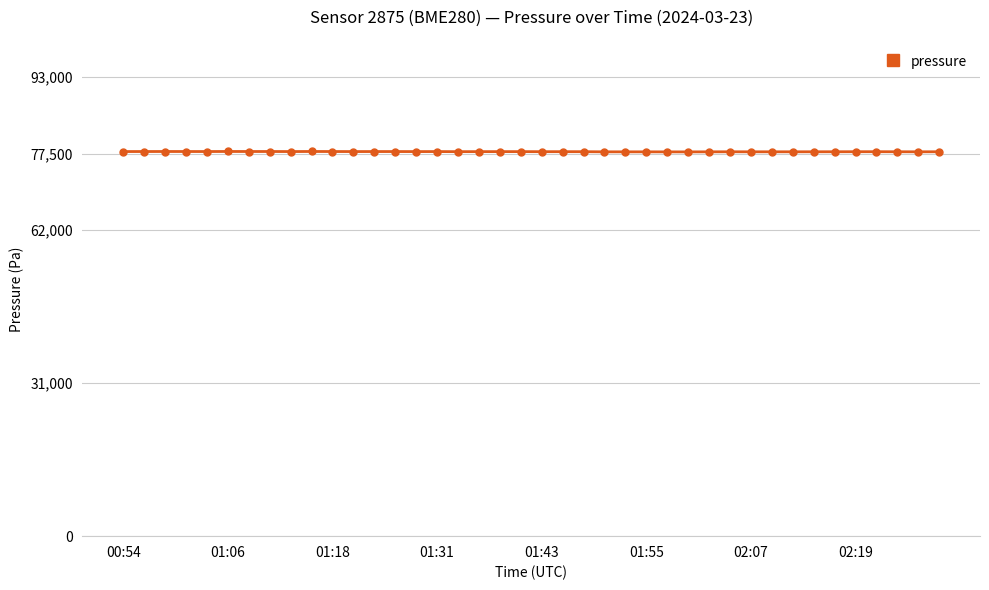

What is the smallest value displayed?

77831.3